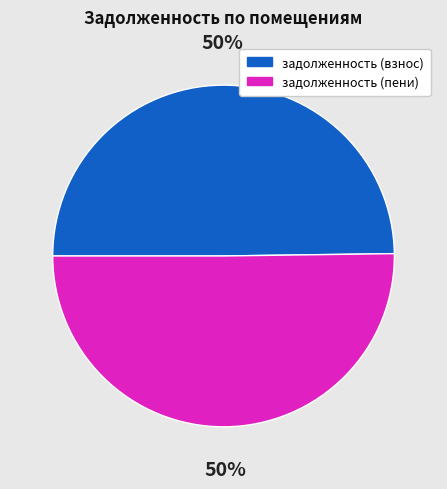

How many segments does this pie chart have?

2